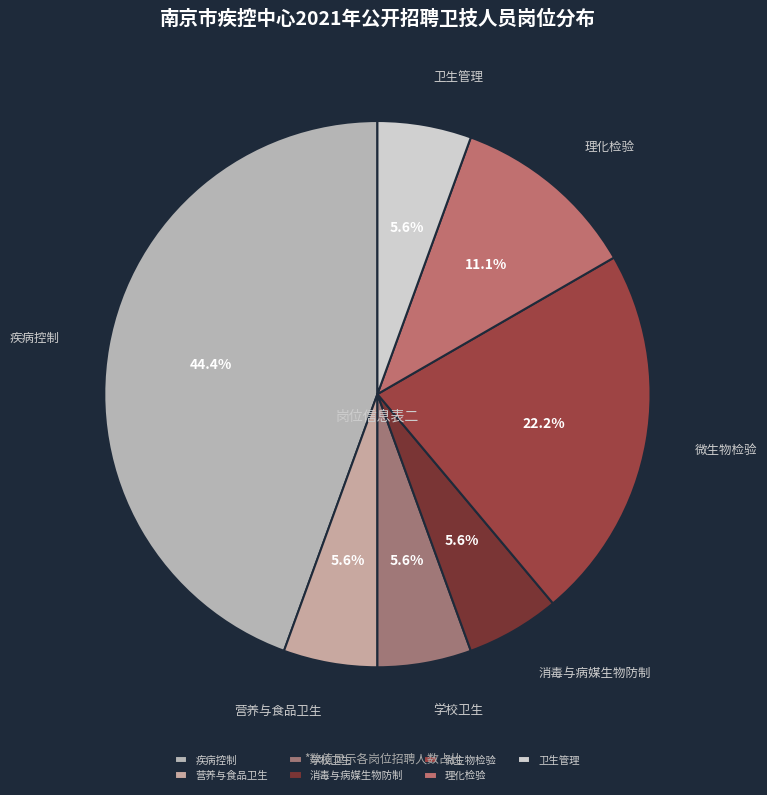

How many slices are in this pie chart?

7